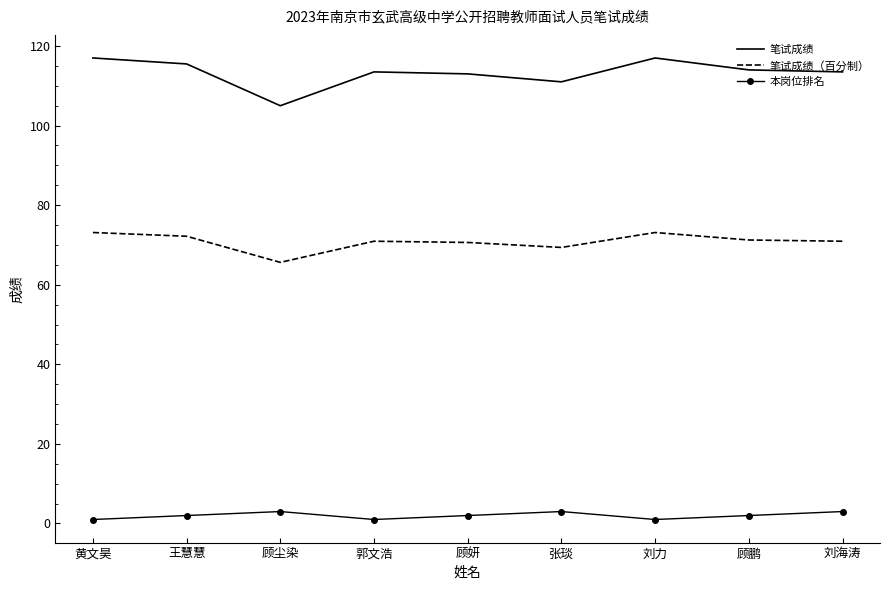

True or false: 笔试成绩（百分制） has a value of 27.7 at 黄文昊.

False